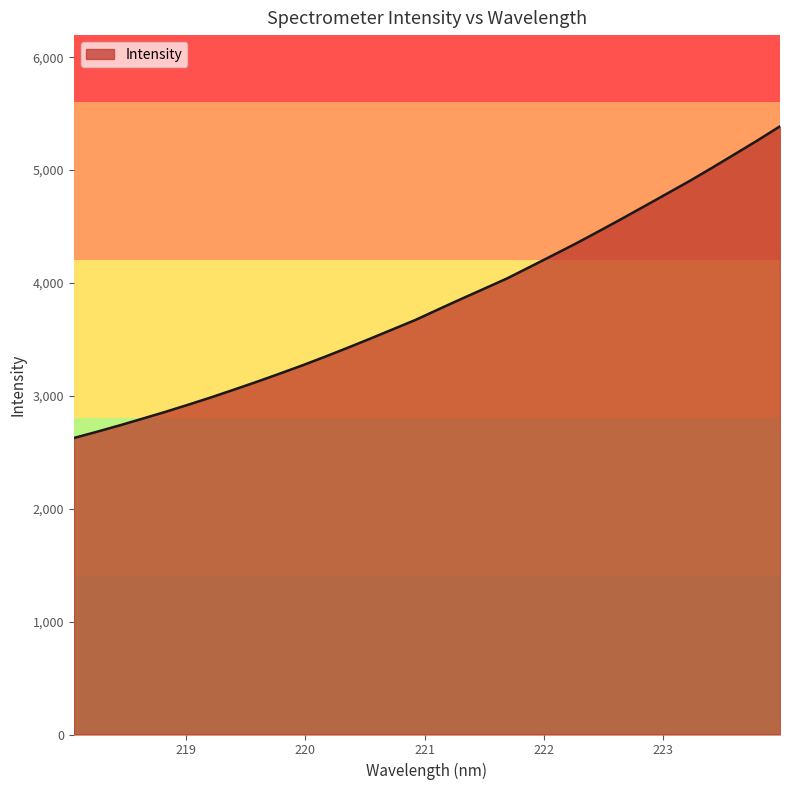

What is the difference between the maximum and minimum values?

2761.3